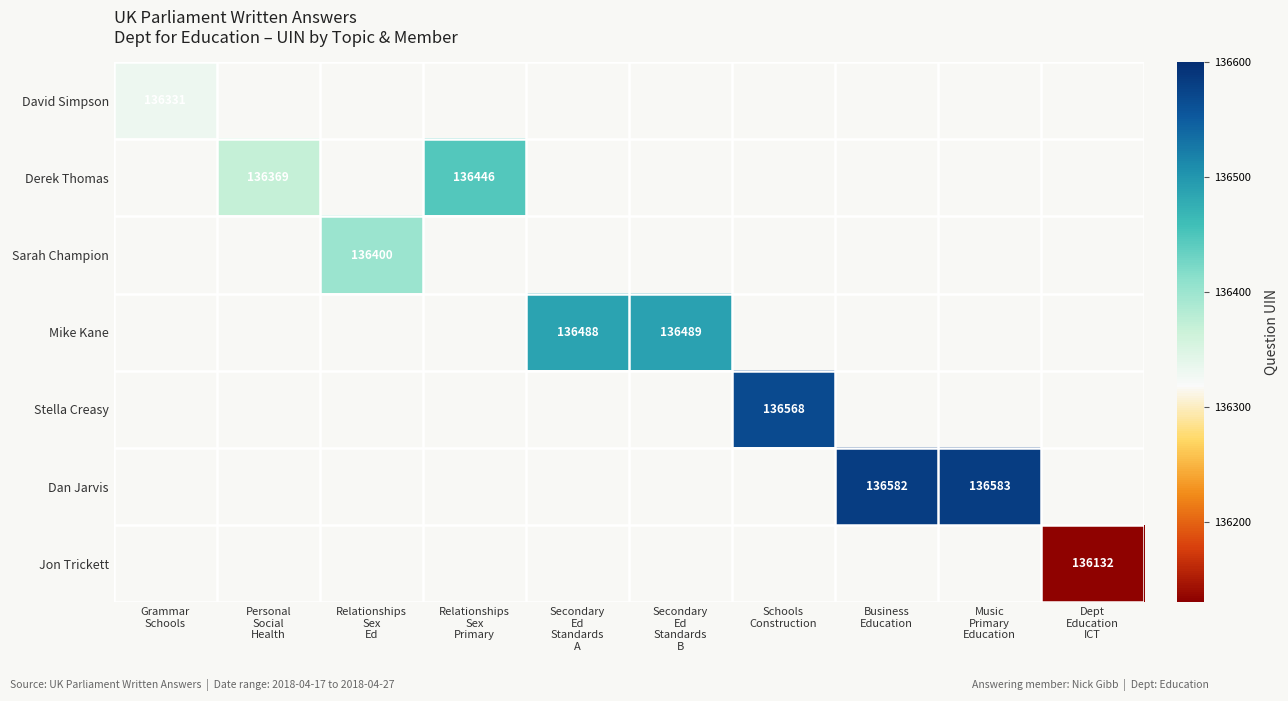

At how many categories does at least one series exceed 136334?

8